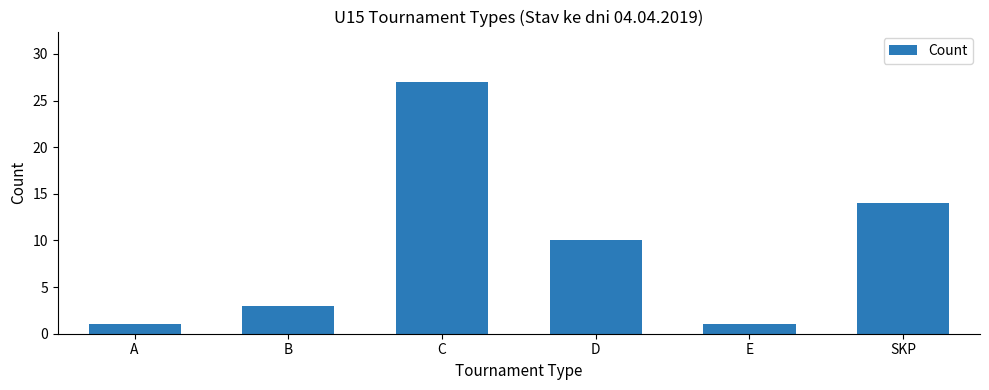

How many series are shown in this chart?

1